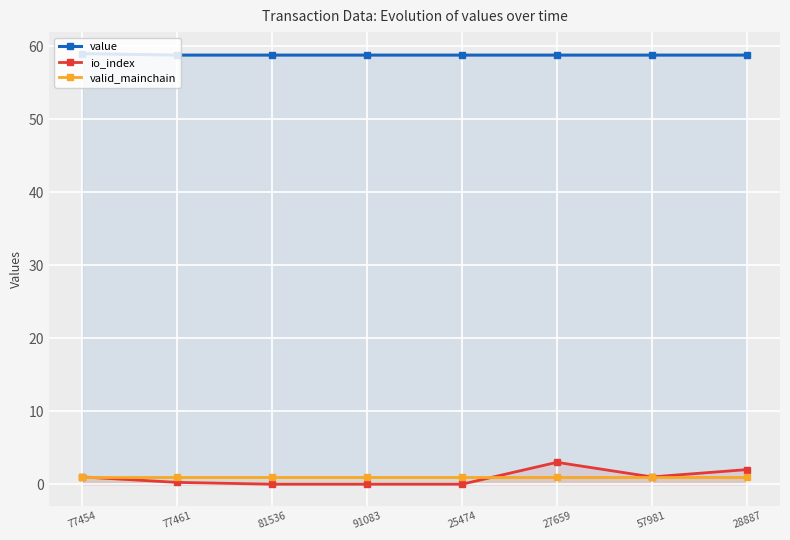

What is the average value of the io_index series?

0.9